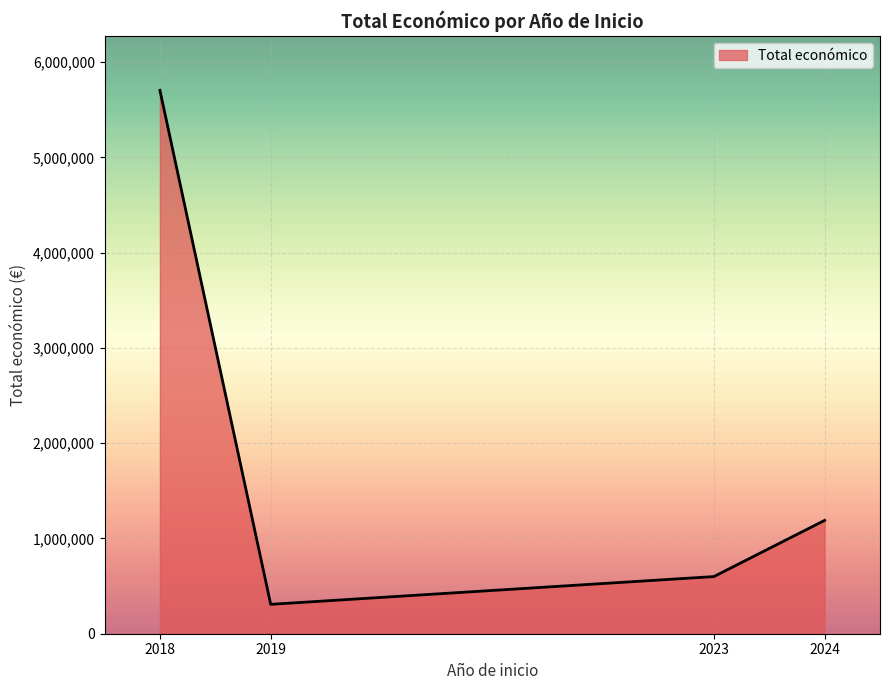

What is the greatest value displayed?

5704687